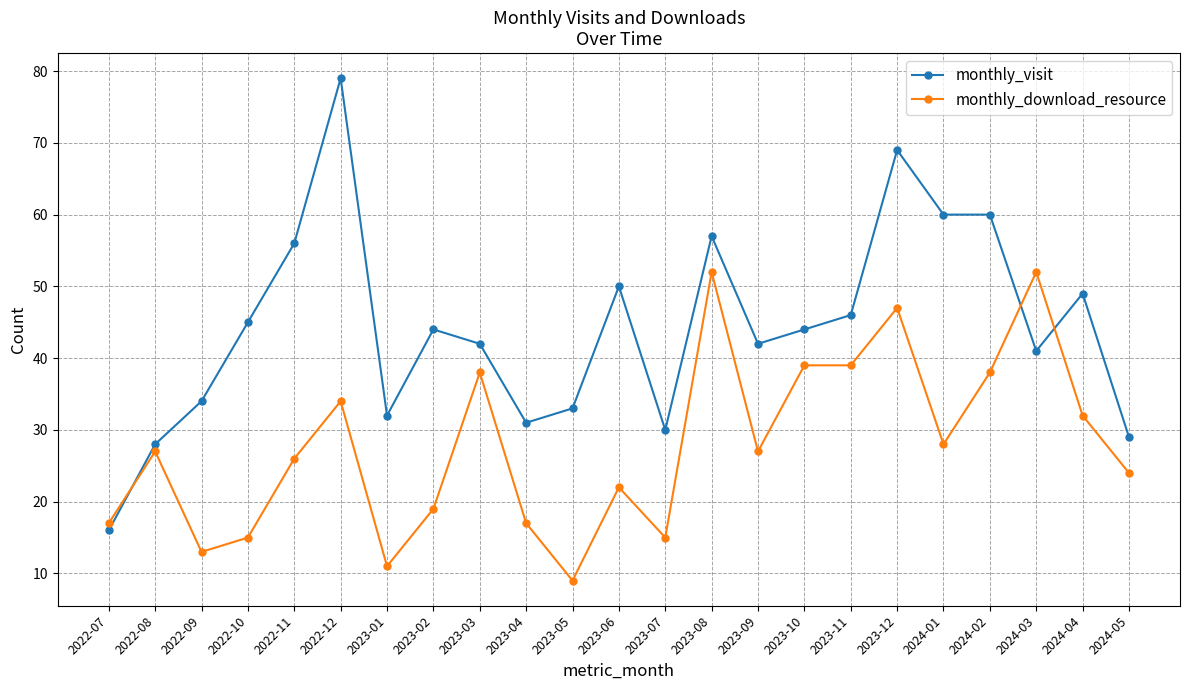

Reading right to left, transcribe all the data shown in this chart.

monthly_visit: 29	49	41	60	60	69	46	44	42	57	30	50	33	31	42	44	32	79	56	45	34	28	16
monthly_download_resource: 24	32	52	38	28	47	39	39	27	52	15	22	9	17	38	19	11	34	26	15	13	27	17